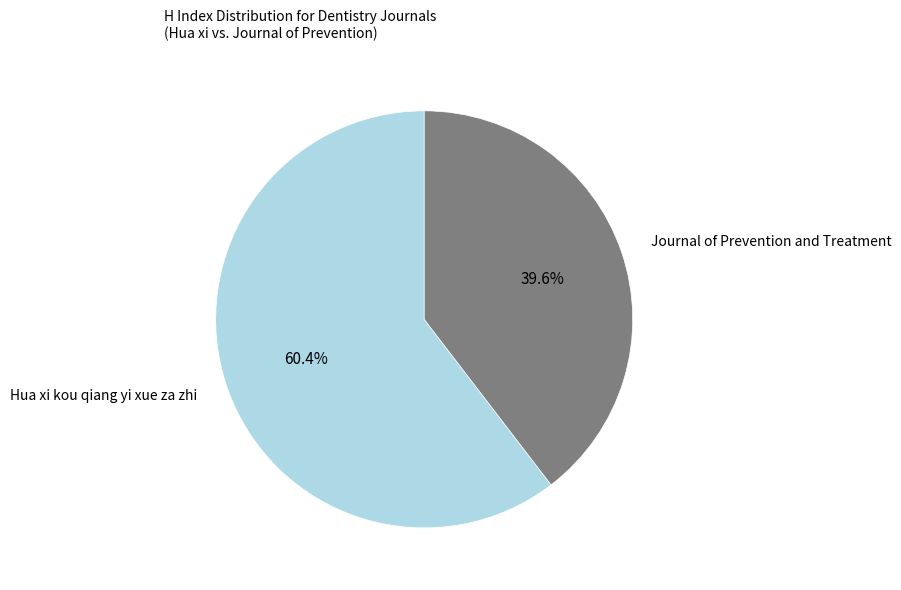

To the nearest percent, what is the combined percentage of Journal of Prevention and Treatment and Hua xi kou qiang yi xue za zhi?

100%